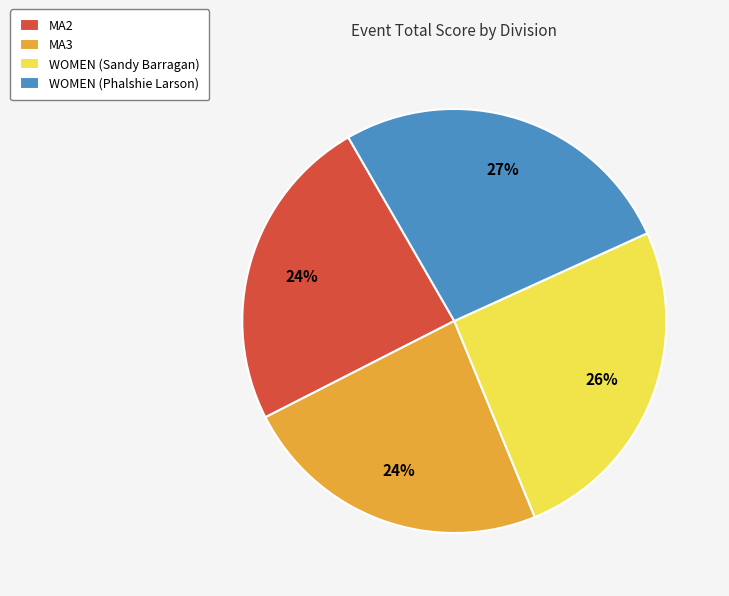

Is it true that MA3 is 32% of the pie?

False